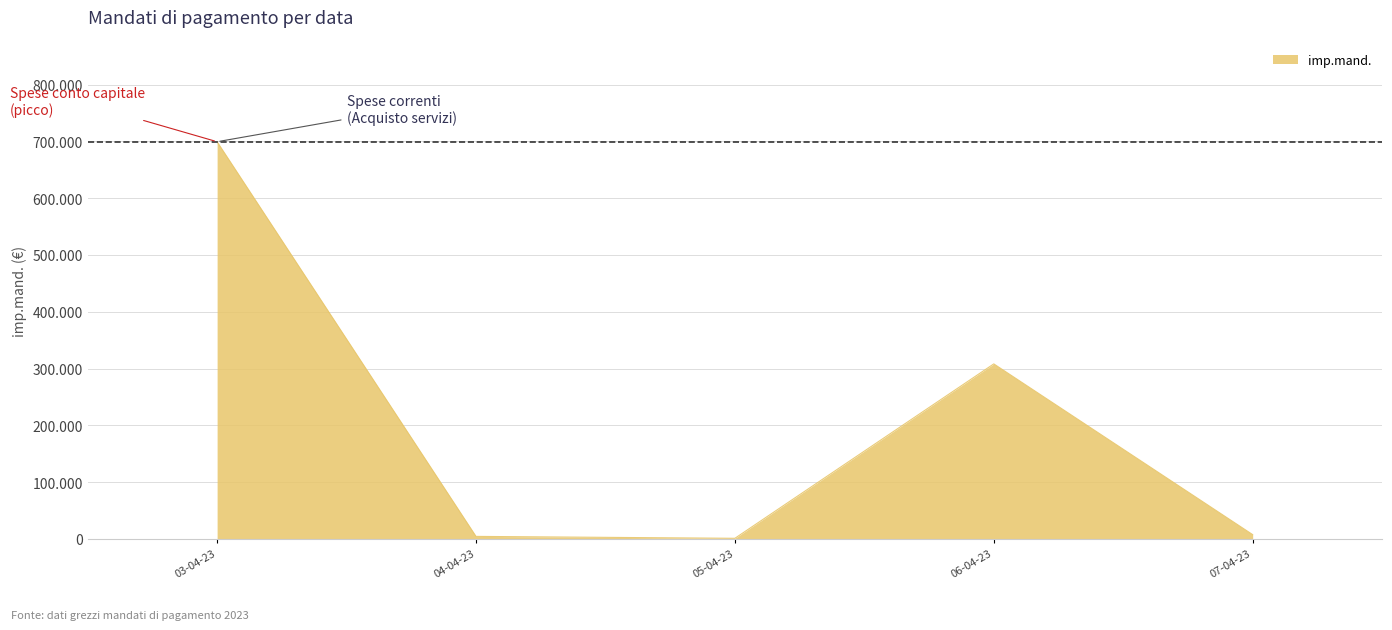

True or false: the data shows 985.5 at 07-04-23.

True